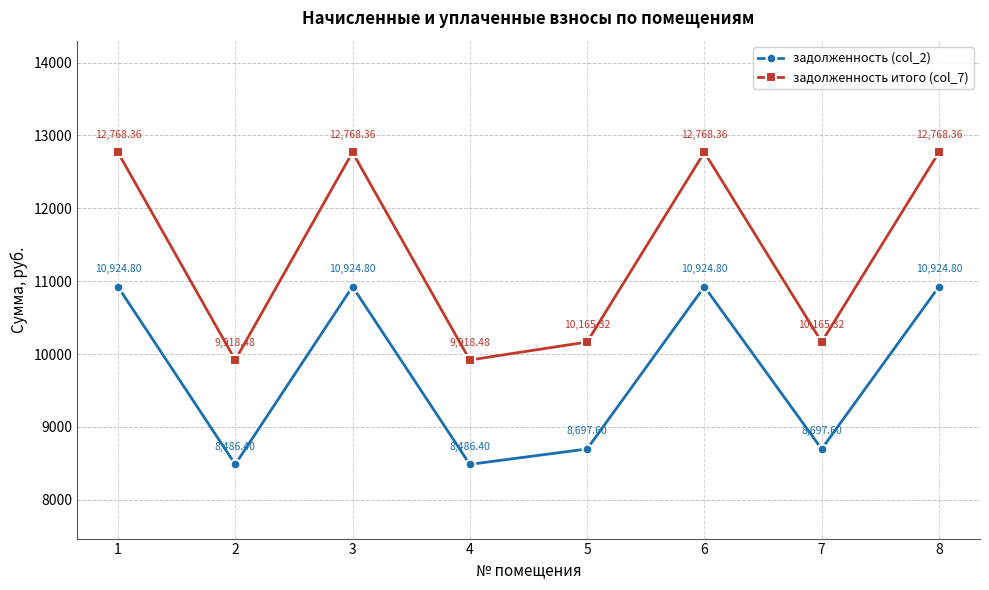

True or false: задолженность (col_2) and задолженность итого (col_7) cross at least once.

False